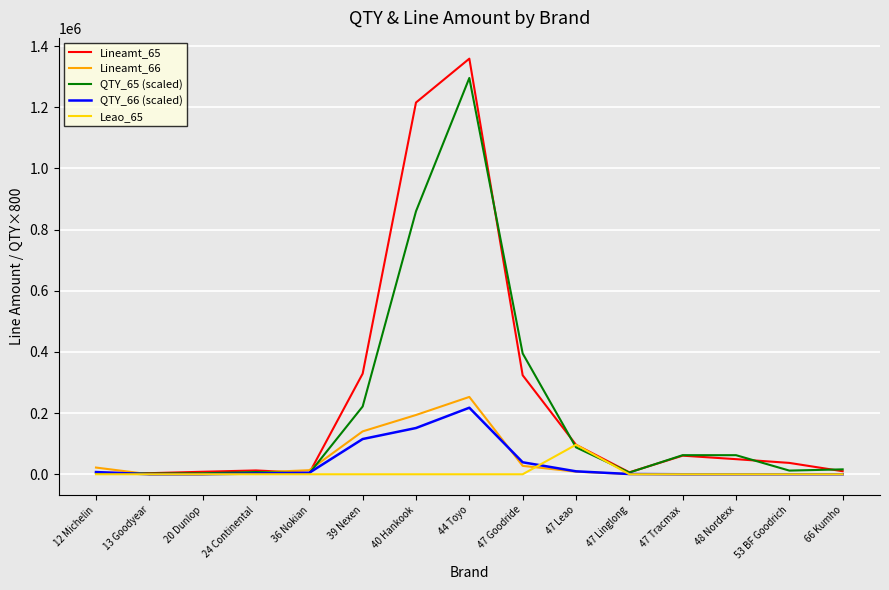

What are all the series names shown in the legend?

Lineamt_65, Lineamt_66, QTY_65 (scaled), QTY_66 (scaled), Leao_65